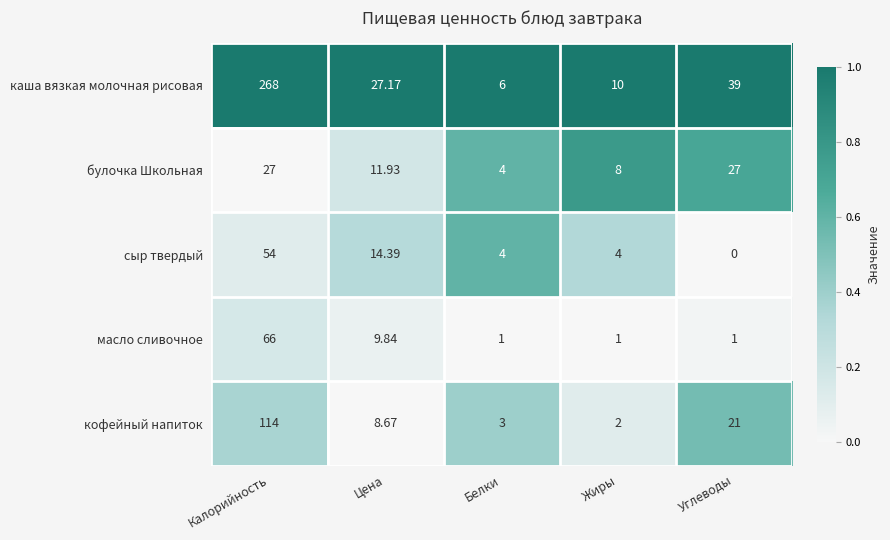

Where does the сыр твердый series first go above 4?

Калорийность